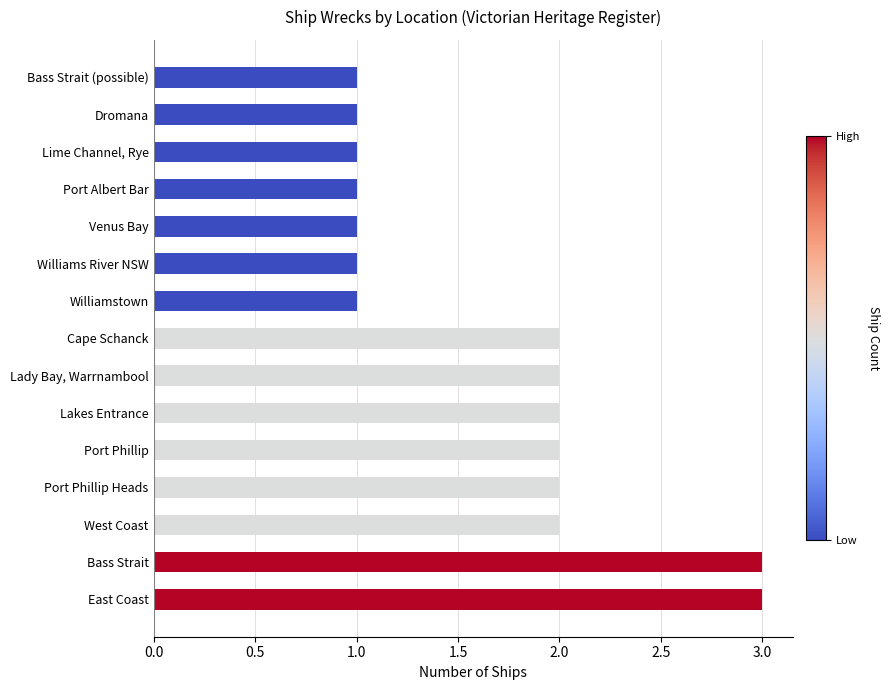

Approximately how many times larger is the value at Lime Channel, Rye compared to Cape Schanck?

0.5